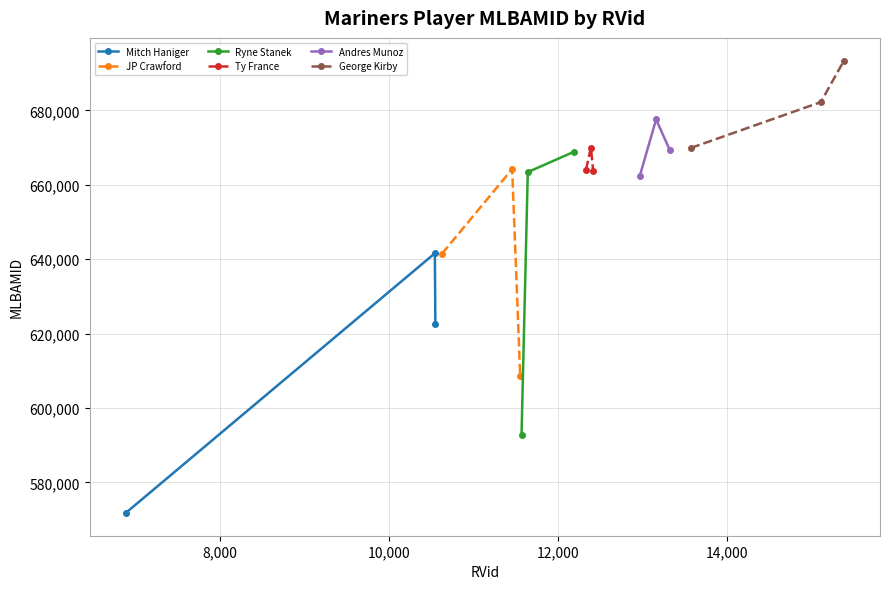

What is the value of the Mitch Haniger point at the 3rd from the left?

622491